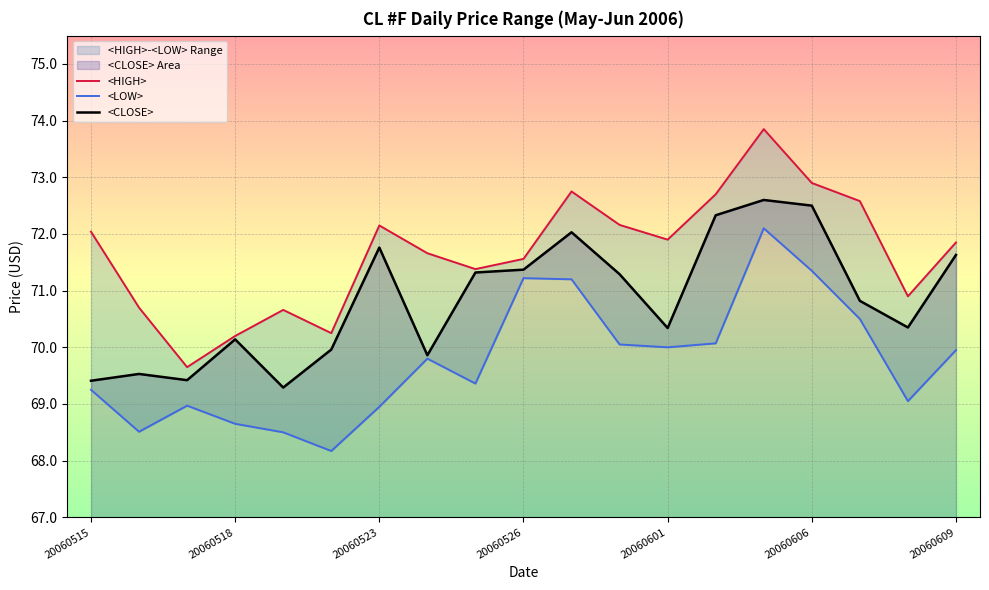

Rank the series by their maximum value, from lowest to highest.

<LOW>, <CLOSE>, <HIGH>